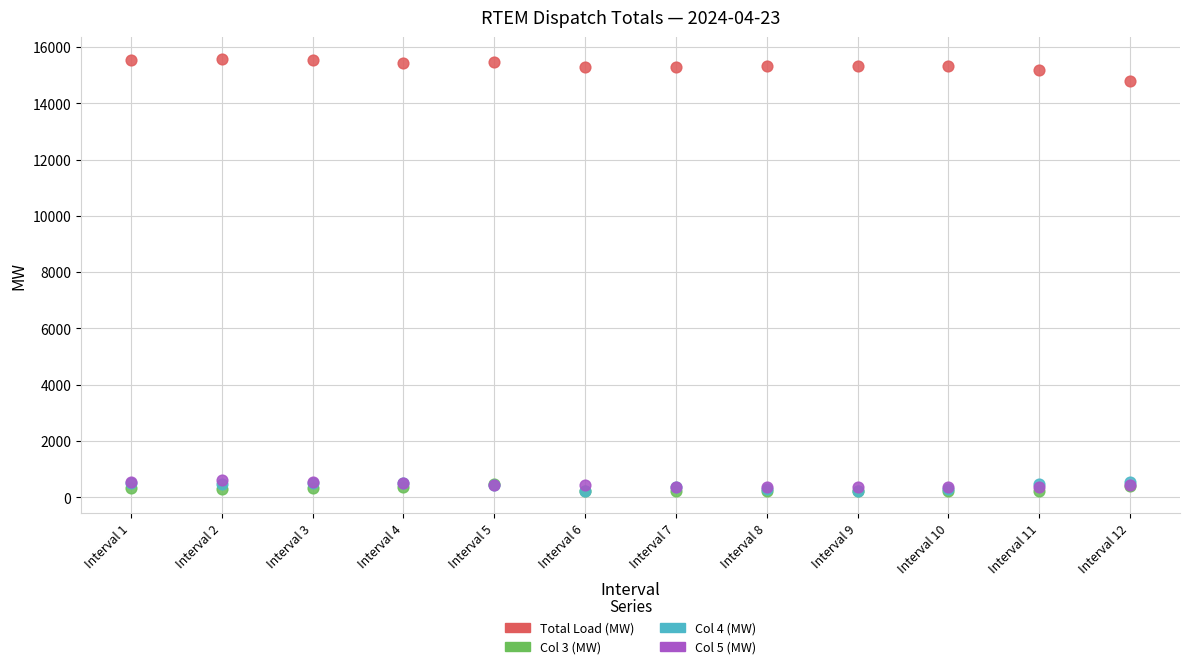

What are all the series names shown in the legend?

Total Load (MW), Col 3 (MW), Col 4 (MW), Col 5 (MW)